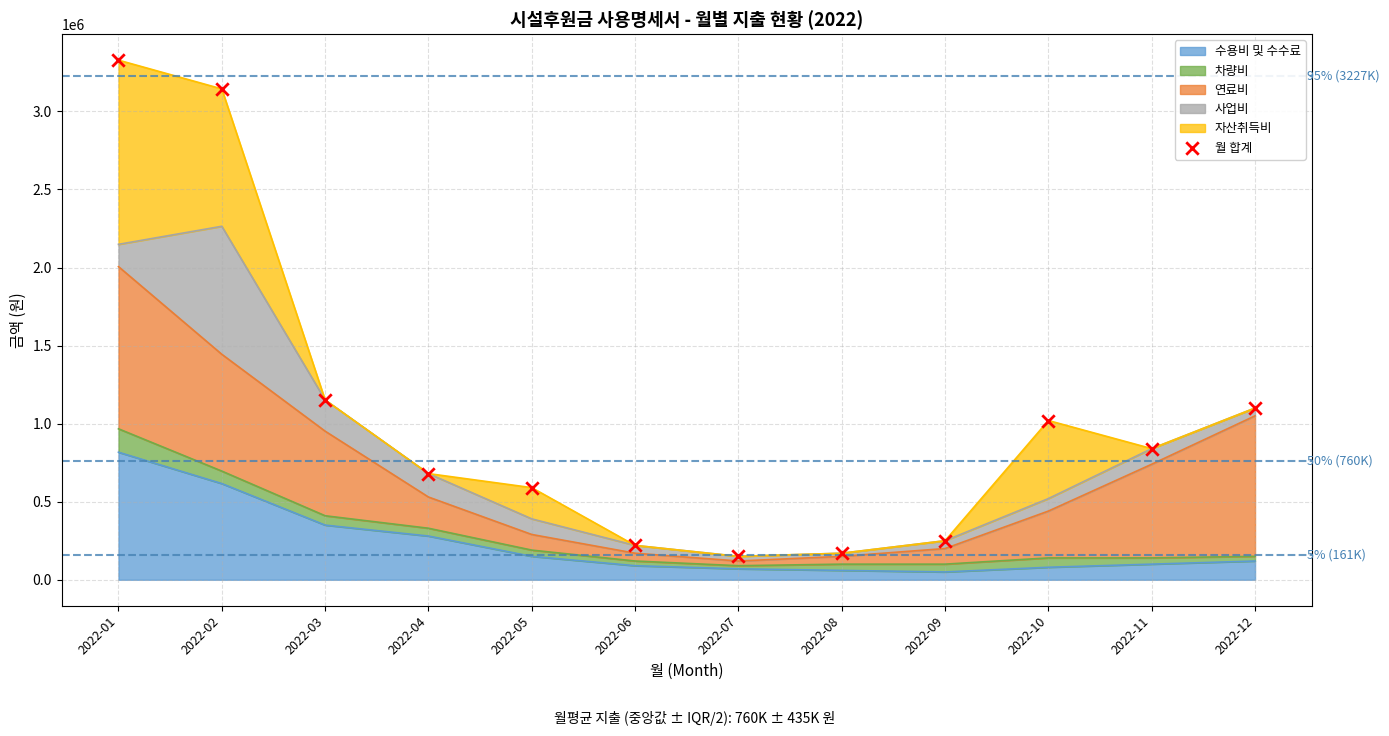

Approximately how many times larger is the value at 2022-09 compared to 2022-08?

1.5